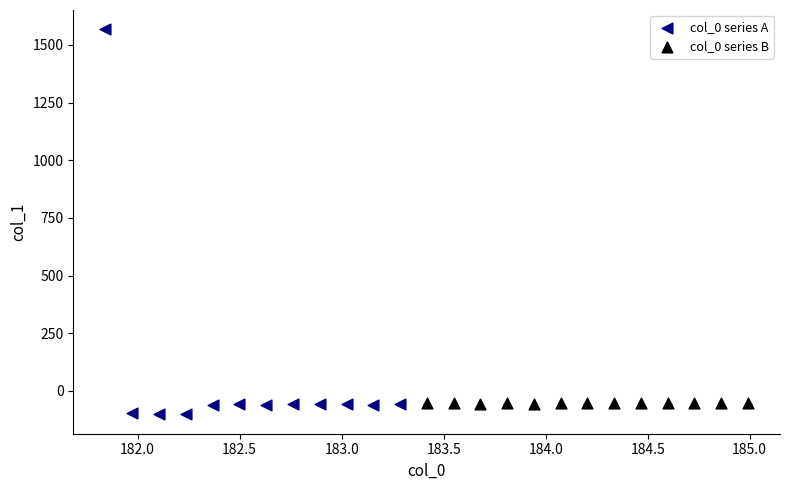

Which series reaches the minimum Y coordinate?

col_0 series A